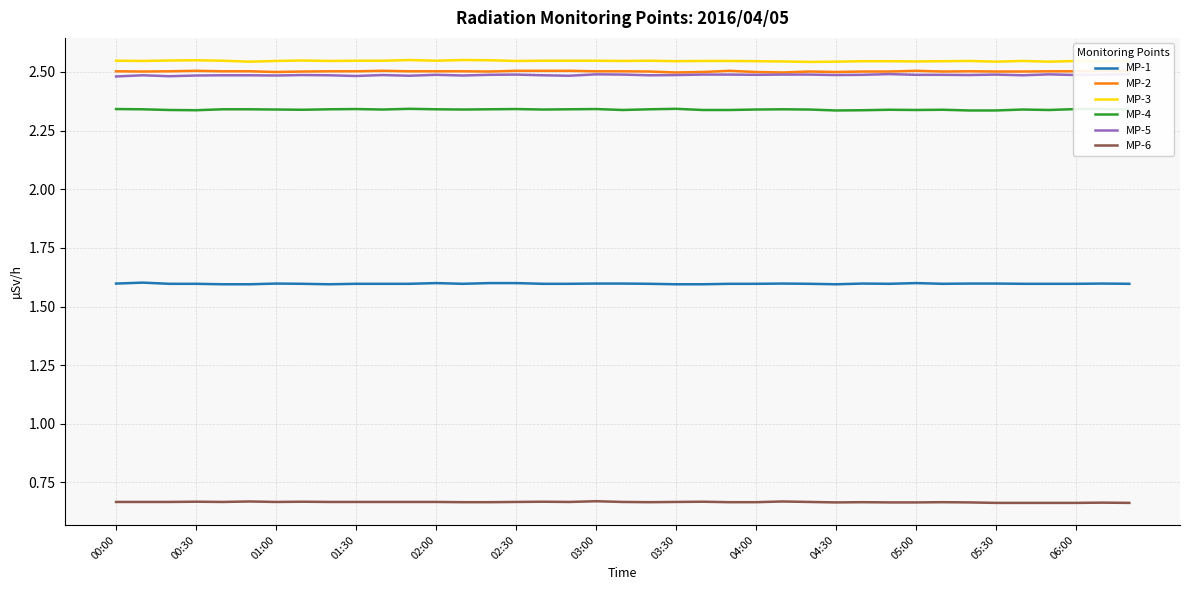

True or false: MP-2 and MP-3 intersect in this chart.

False